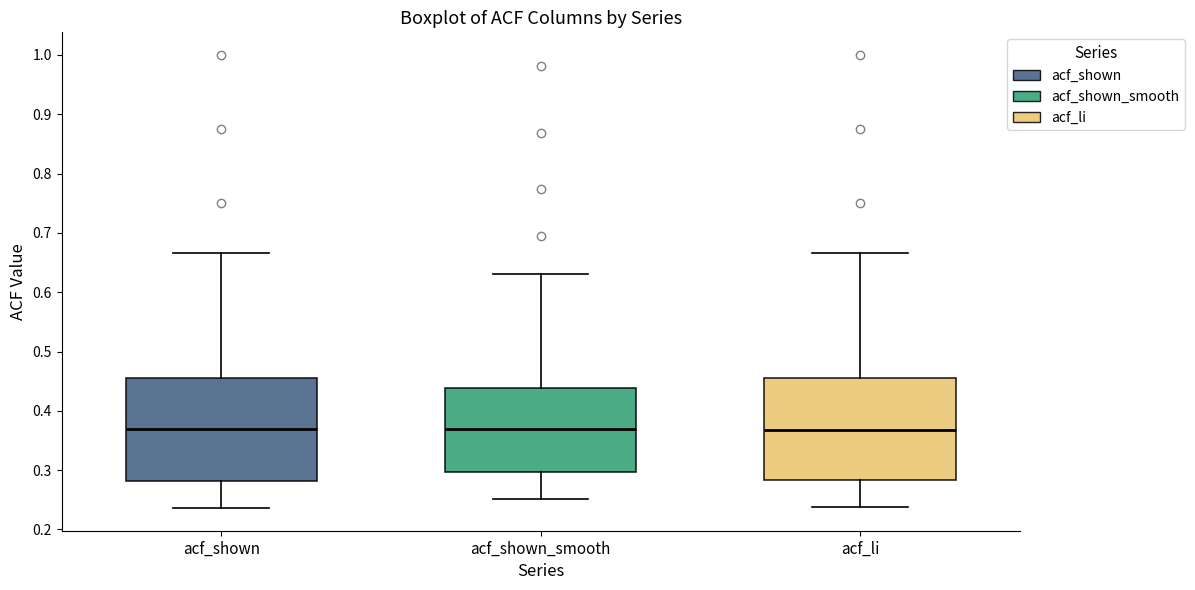

Reading left to right, read every box against the y-axis: the position of its median line, the range the box covers, and the ends of its whiskers. The values are not printed on the chart, so give them approximately, as read against the axis.

acf_shown: median 0.37, box 0.28 to 0.46, whiskers 0.24 to 0.67
acf_shown_smooth: median 0.37, box 0.30 to 0.44, whiskers 0.25 to 0.63
acf_li: median 0.37, box 0.28 to 0.46, whiskers 0.24 to 0.67